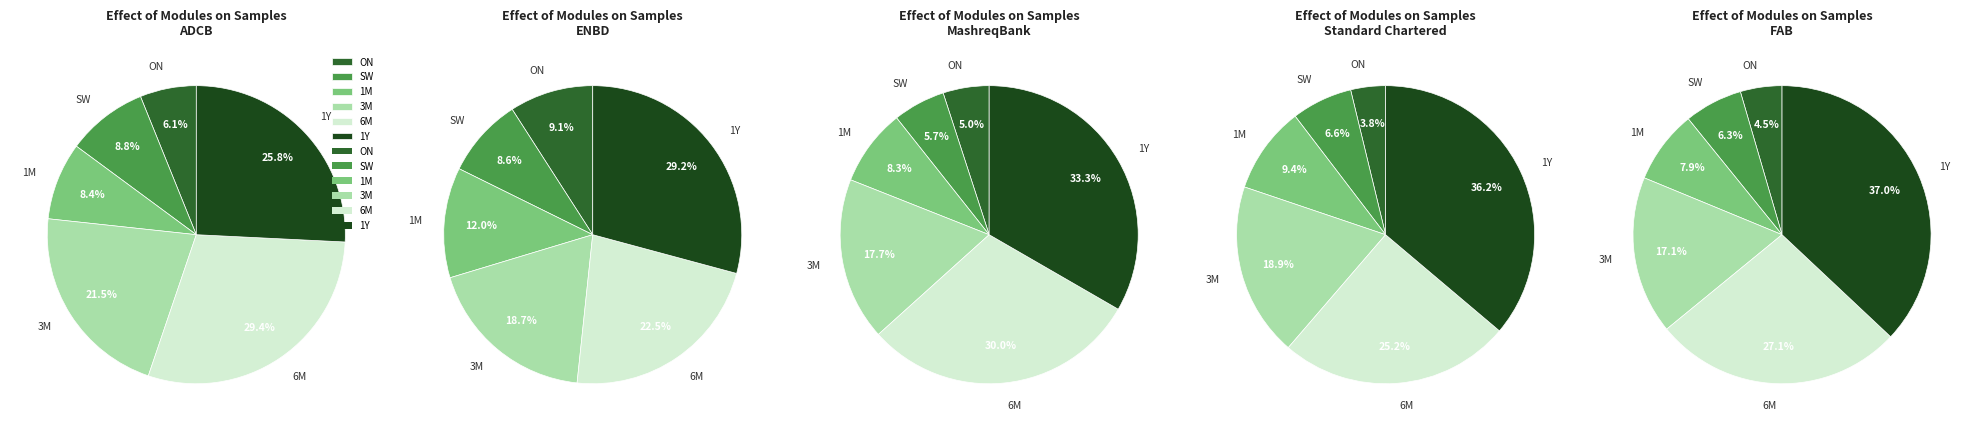

True or false: 1M accounts for 15% of the total.

False